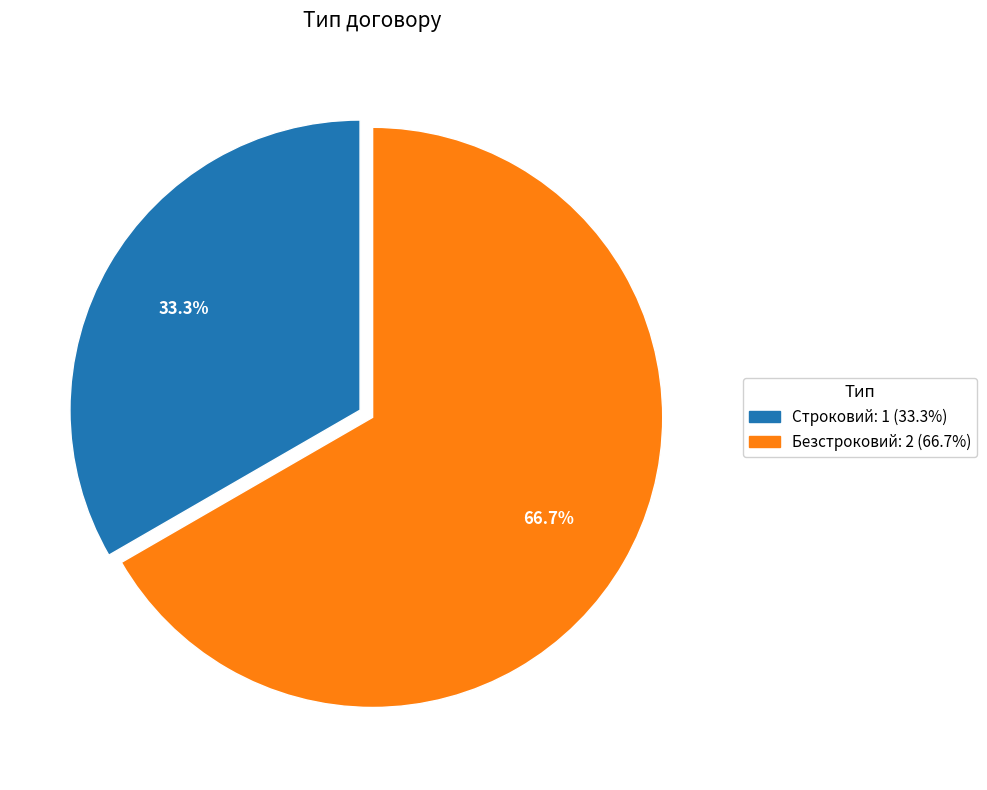

Is it true that Безстроковий is 67% of the pie?

True